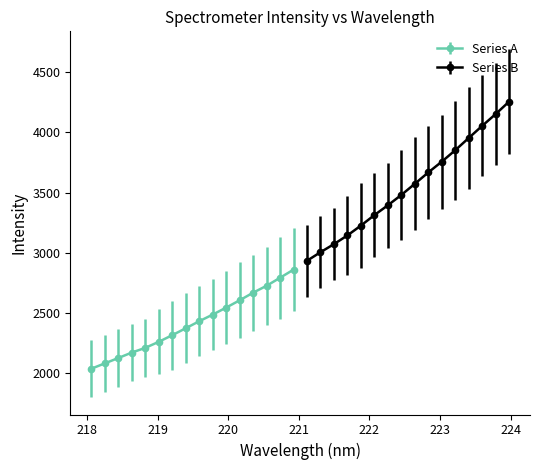

What is the smallest value displayed?

2036.0